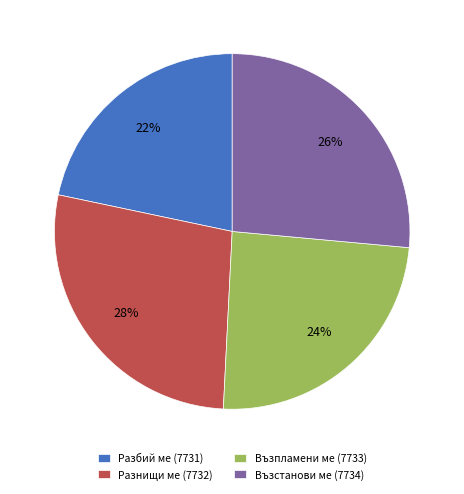

What is the largest slice in the pie chart?

Разнищи ме (7732)